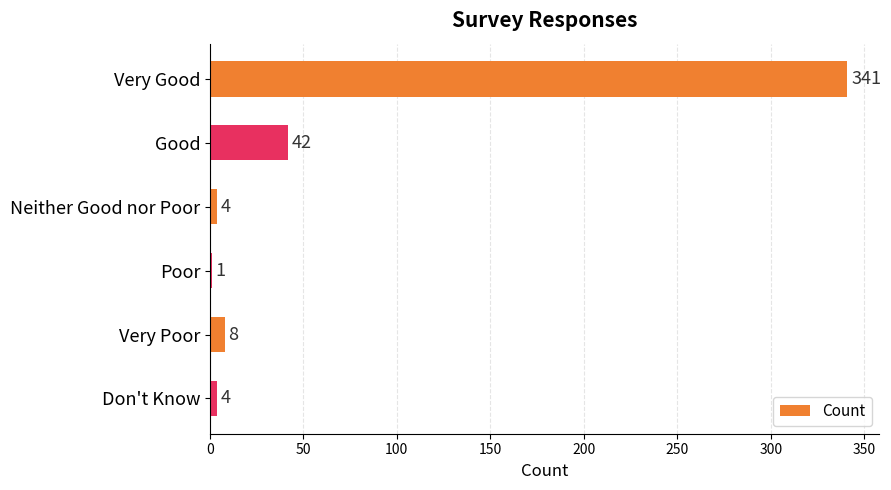

Which category has the highest value across all series?

Very Good